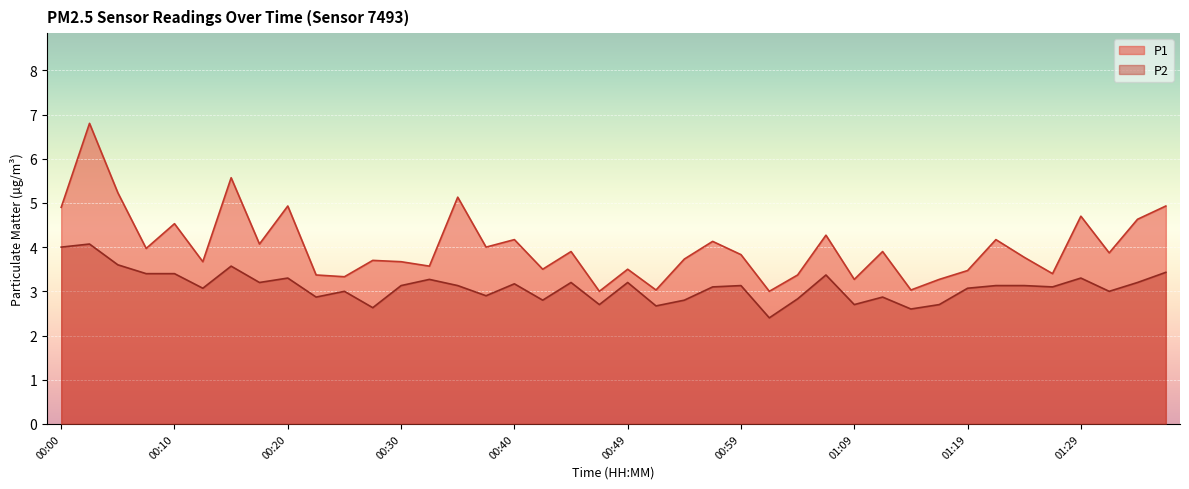

What are all the series names shown in the legend?

P1, P2